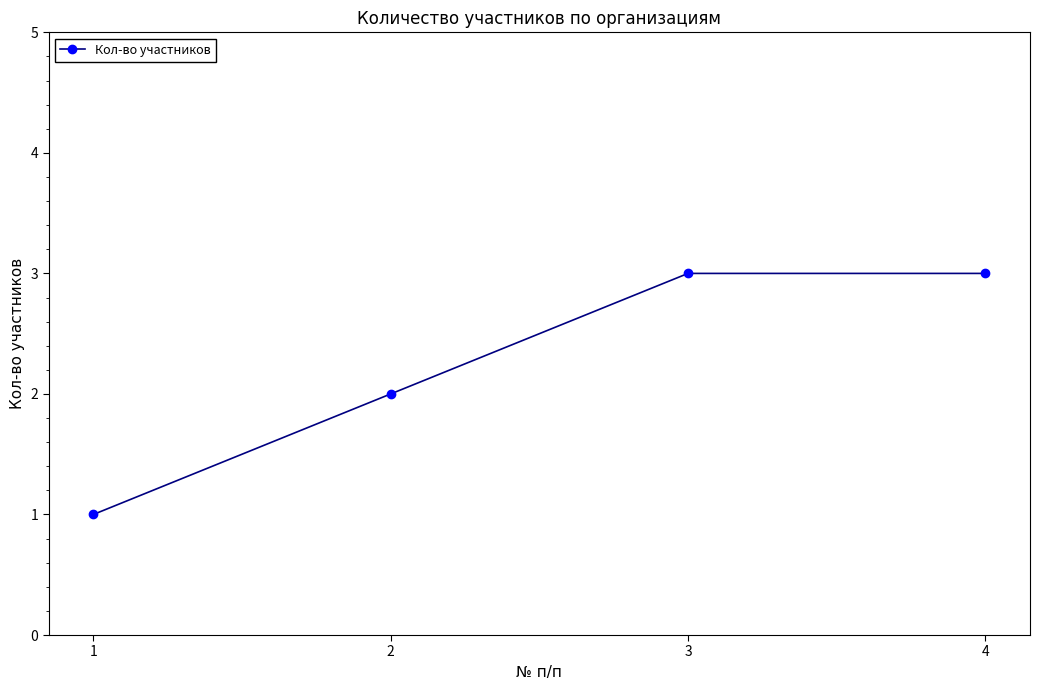

Which category has the lowest value across all series?

1